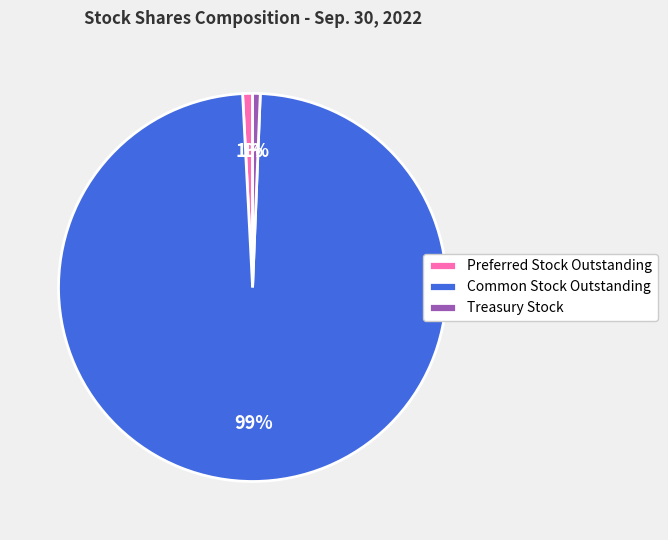

To the nearest percent, what portion does Treasury Stock represent?

1%